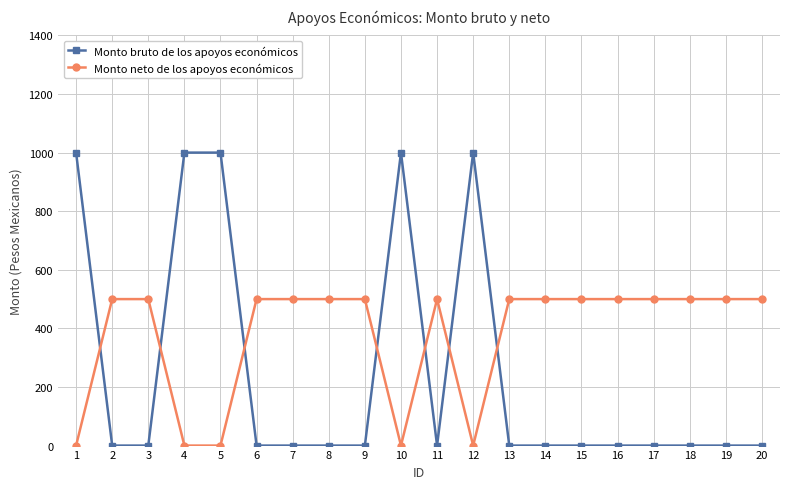

What is the total value across all series at 6?

500